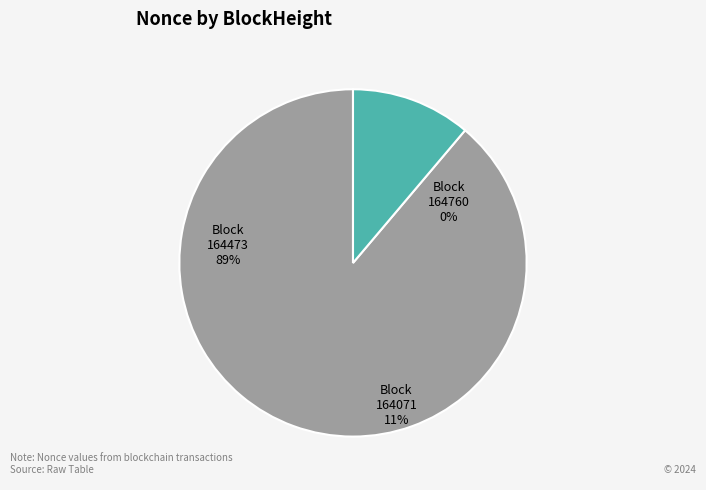

To the nearest percent, what is the average slice percentage?

33%